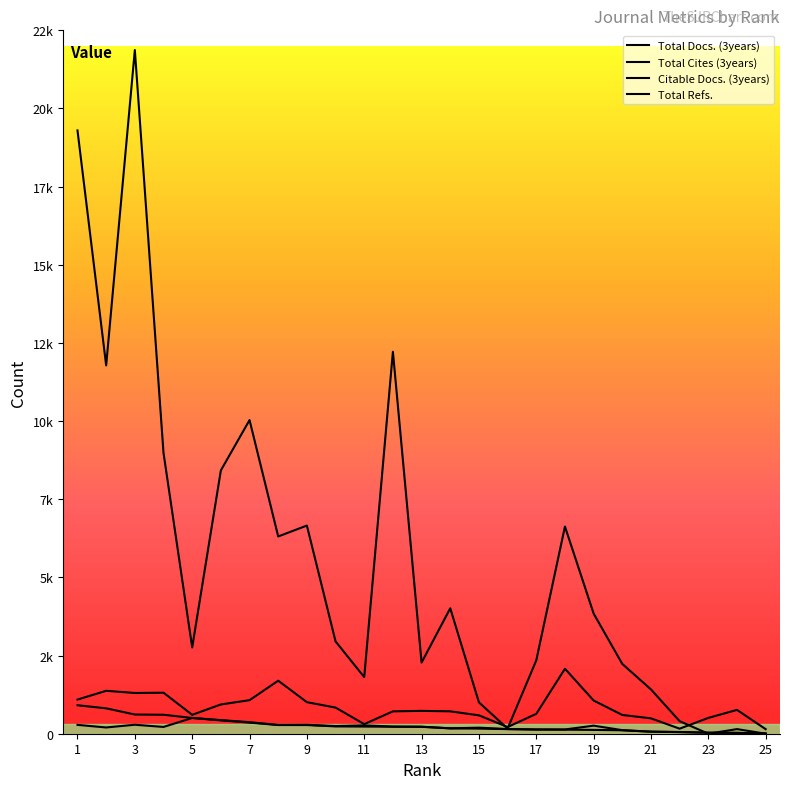

How many values in Total Cites (3years) are above zero?

23